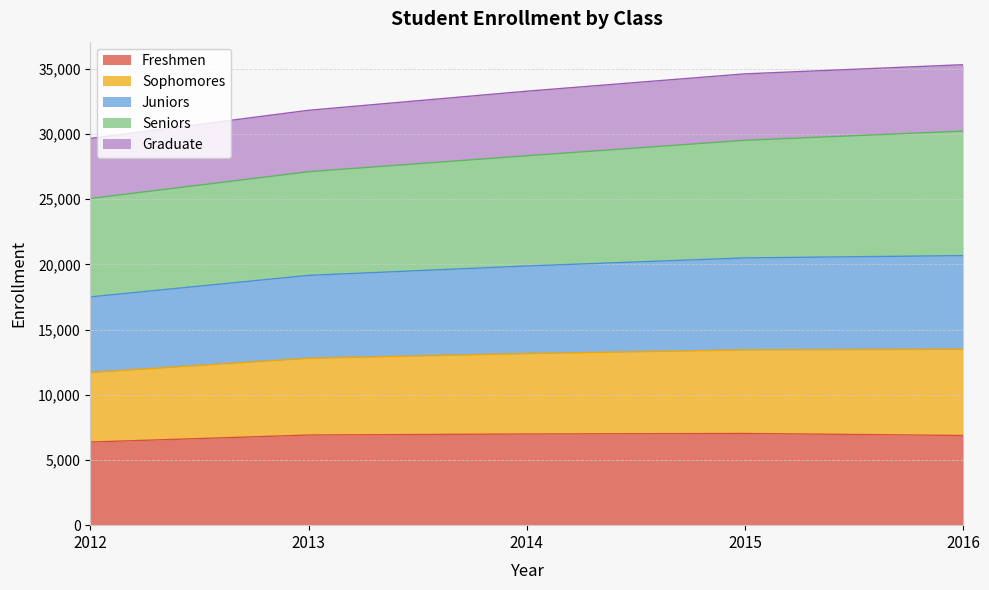

Between 2015 and 2016, which is larger?

2015